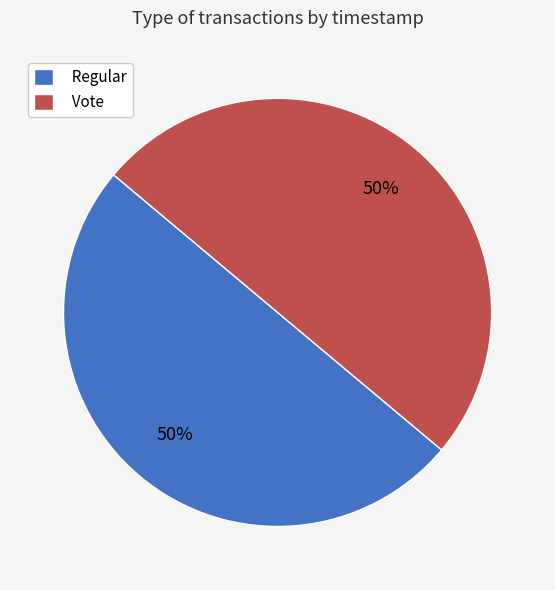

Is the sum of Vote and Regular greater than half?

Yes